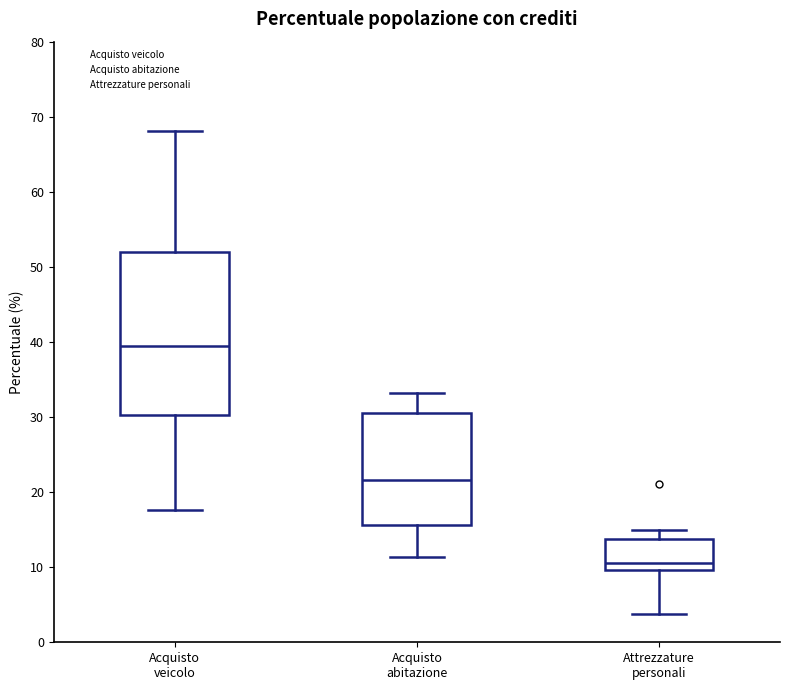

Reading left to right, transcribe this box plot: for each box, give where its median line is, the range the box spans, and where its two whiskers end, as read against the y-axis. The values are not printed on the chart, so give them approximately, as read against the axis.

Acquisto veicolo: median 39, box 30 to 52, whiskers 18 to 68
Acquisto abitazione: median 22, box 16 to 30, whiskers 11 to 33
Attrezzature personali: median 11, box 10 to 14, whiskers 4 to 15